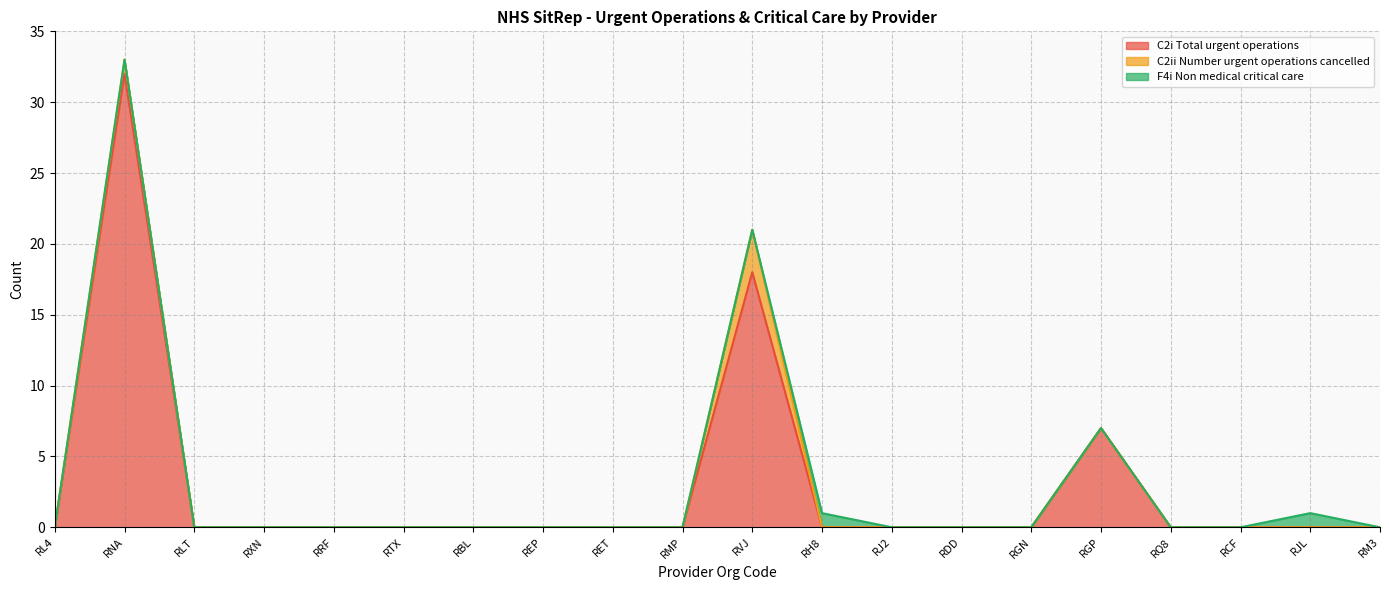

What is the label of the 14th point from the right?

RBL